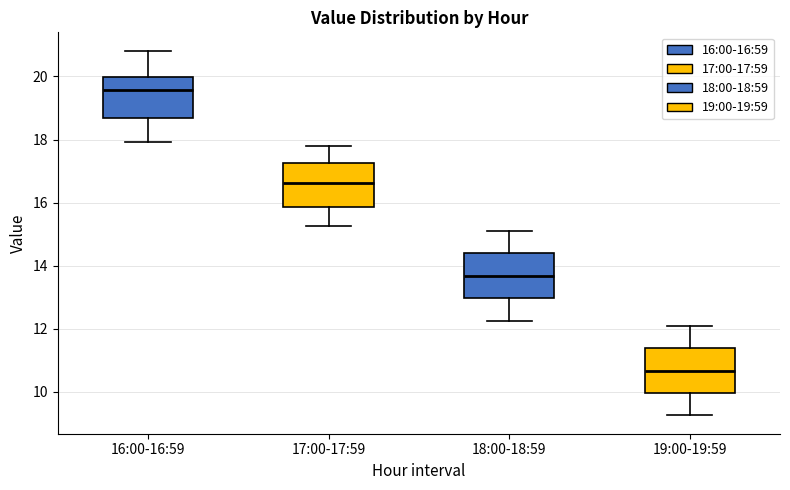

Reading left to right, transcribe this box plot: for each box, give where its median line is, the range the box spans, and where its two whiskers end, as read against the y-axis. The values are not printed on the chart, so give them approximately, as read against the axis.

16:00-16:59: median 19.6, box 18.6 to 20.0, whiskers 18.0 to 20.8
17:00-17:59: median 16.6, box 15.8 to 17.2, whiskers 15.2 to 17.8
18:00-18:59: median 13.6, box 13.0 to 14.4, whiskers 12.2 to 15.2
19:00-19:59: median 10.6, box 10.0 to 11.4, whiskers 9.2 to 12.2